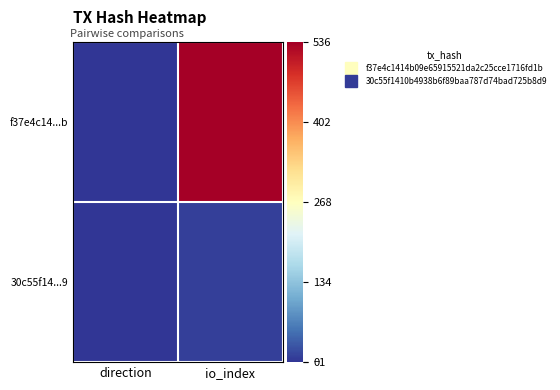

What is the smallest value displayed?

-1